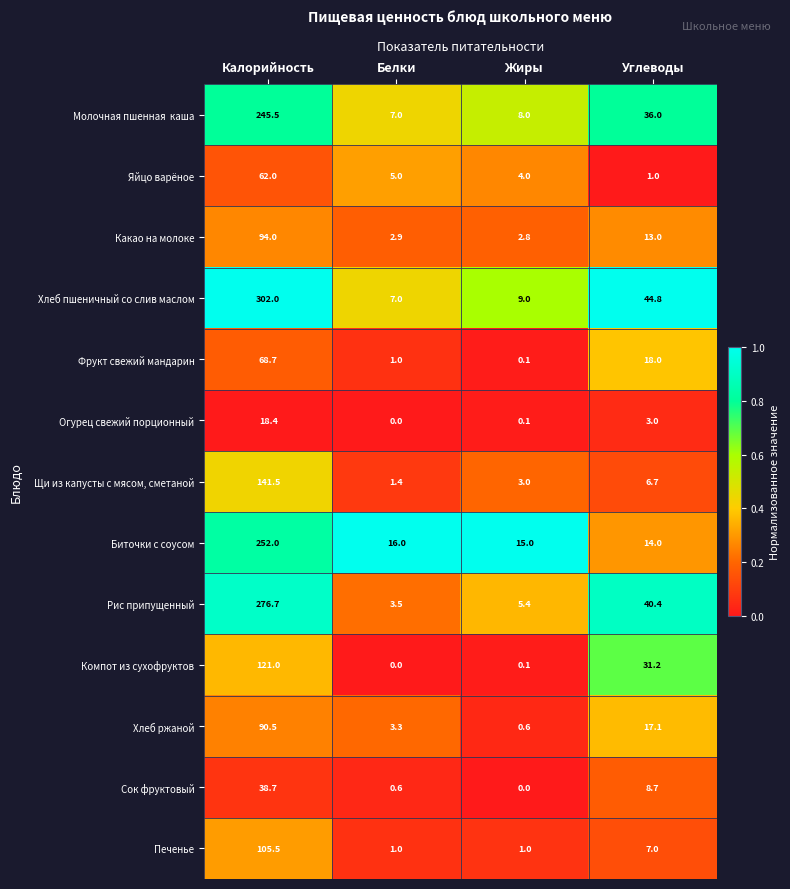

Which series has the widest spread of values?

Хлеб пшеничный со слив маслом